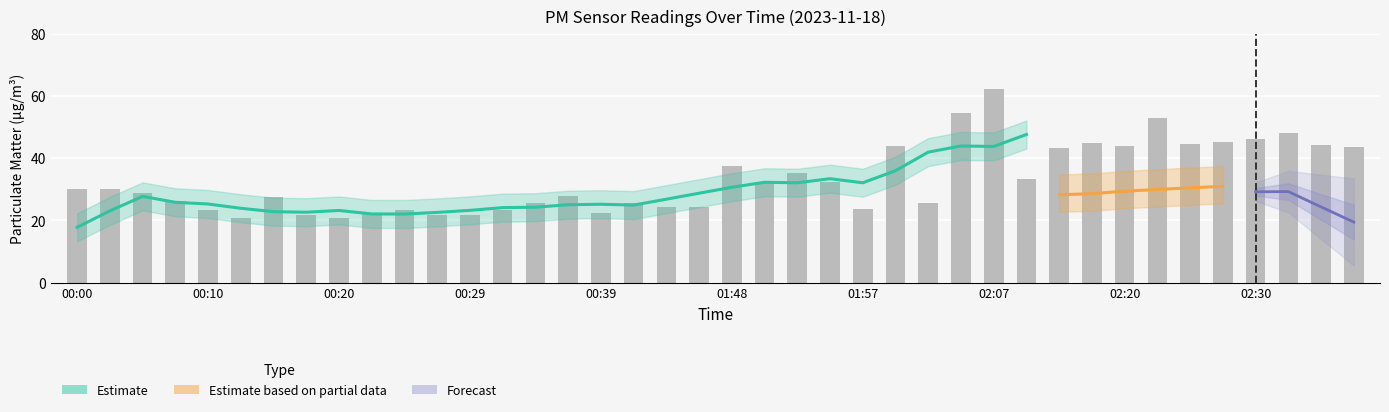

What is the difference between the values at 01:43 and 01:53?

10.9